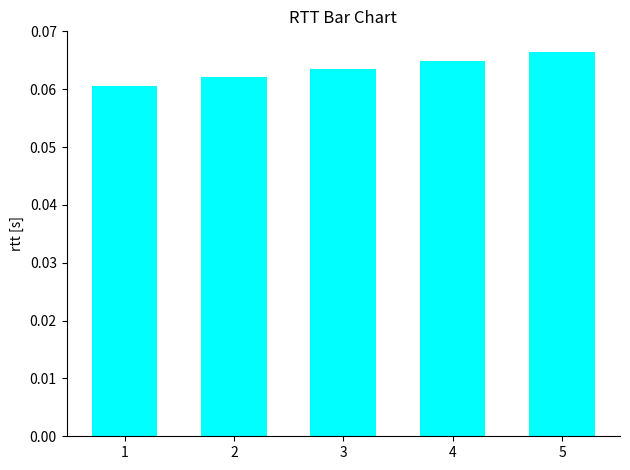

How many values are between 0 and 1?

5